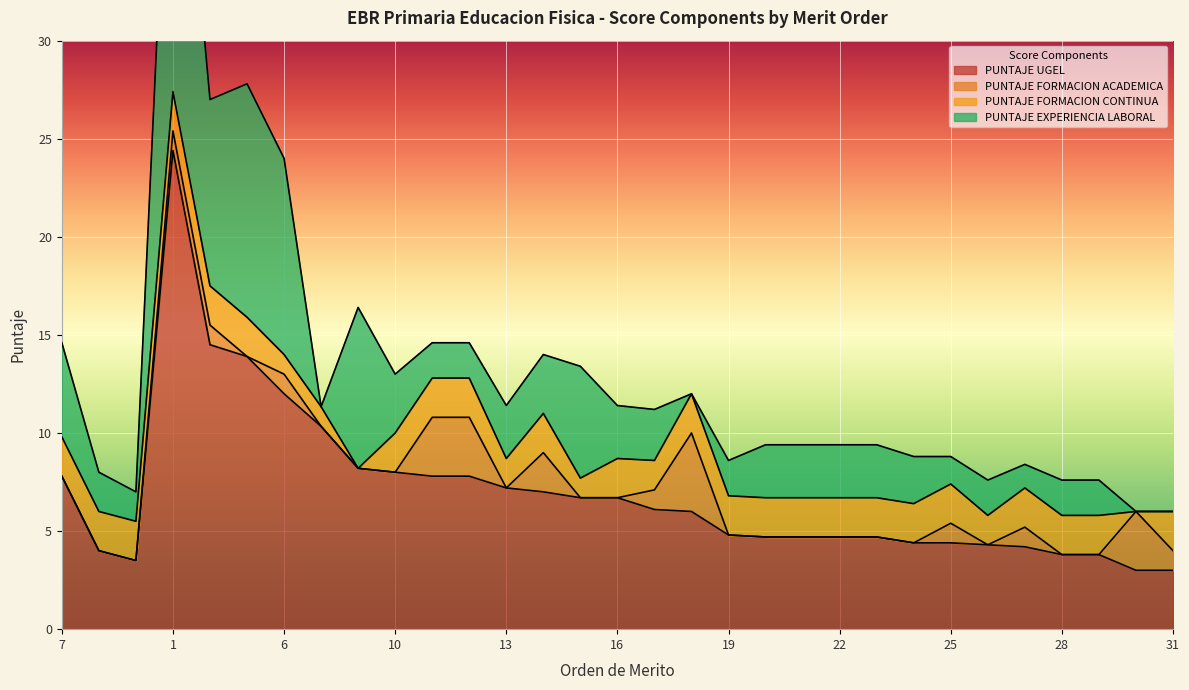

What are all the series names shown in the legend?

PUNTAJE UGEL, PUNTAJE FORMACION ACADEMICA, PUNTAJE FORMACION CONTINUA, PUNTAJE EXPERIENCIA LABORAL